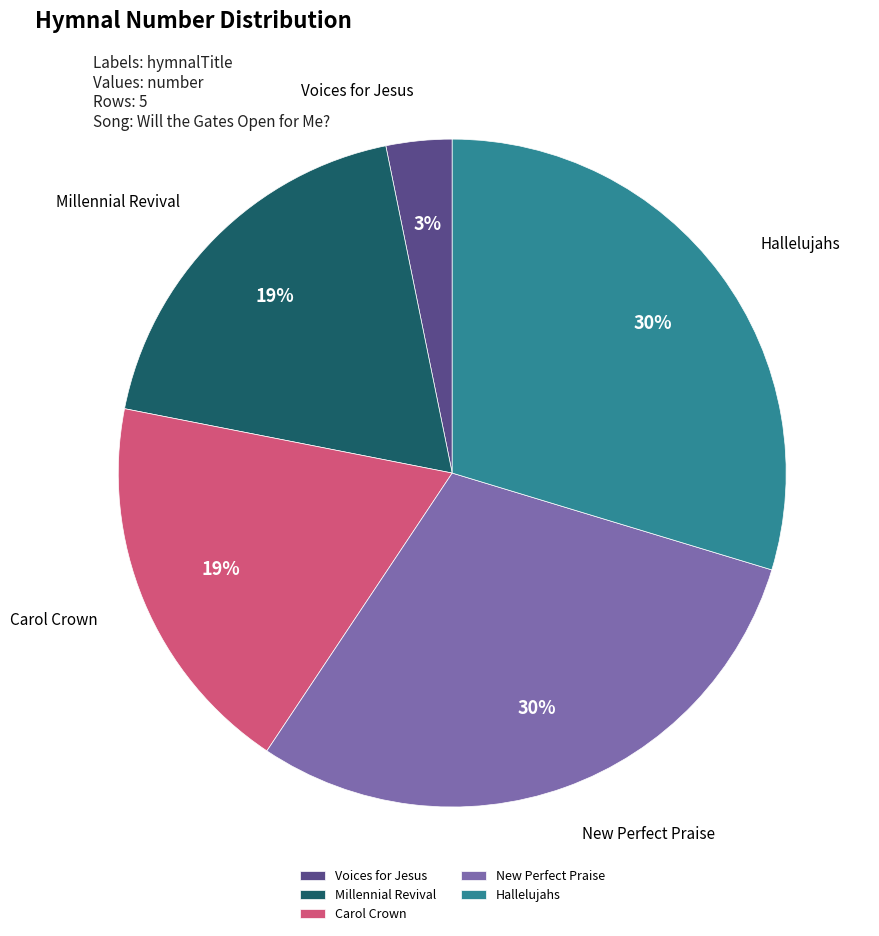

Between Millennial Revival and New Perfect Praise, which is larger?

New Perfect Praise